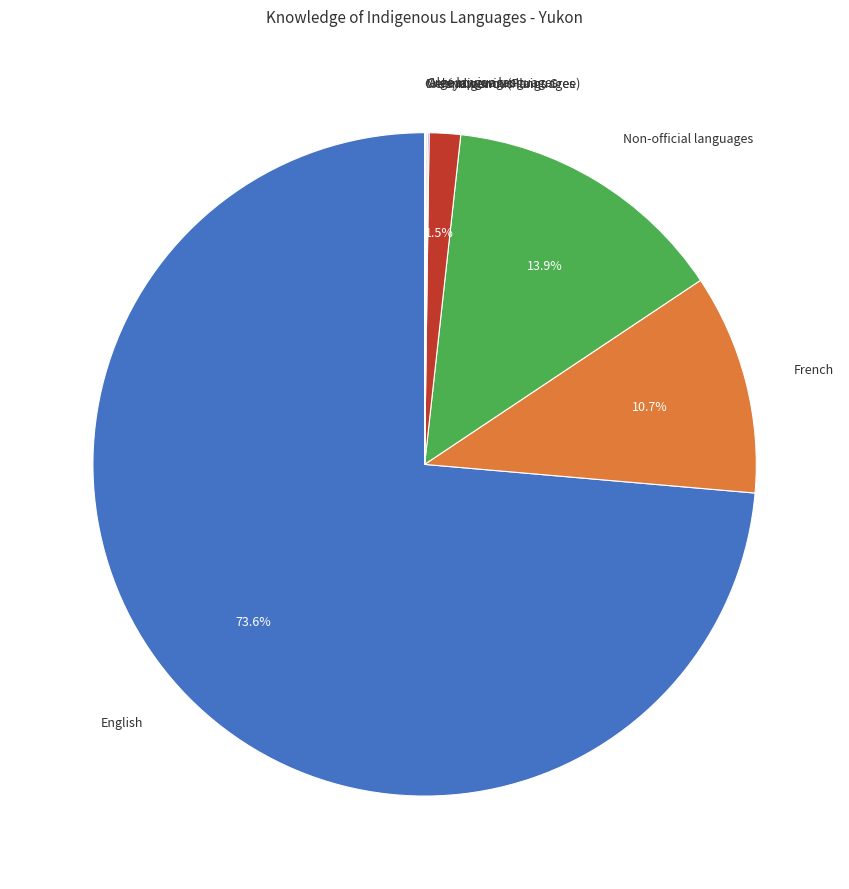

To the nearest percent, what is the average slice percentage?

12%